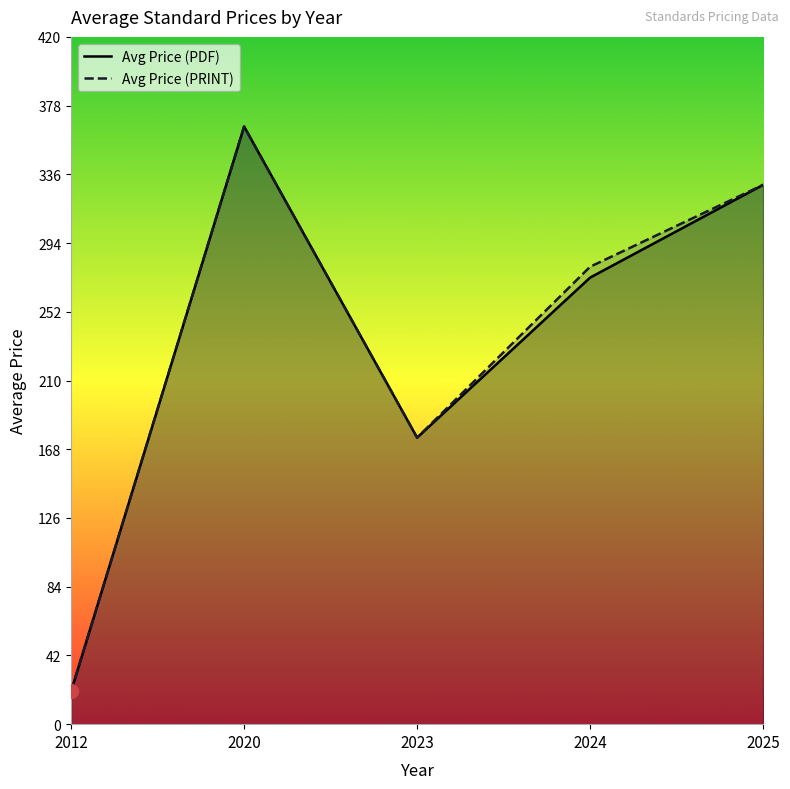

Reading left to right, what are all the values shown in this chart?

Avg Price (PDF): 2012=20.0	2020=365.0	2023=175.0	2024=272.8	2025=329.4
Avg Price (PRINT): 2012=20.0	2020=365.0	2023=175.0	2024=279.4	2025=329.4